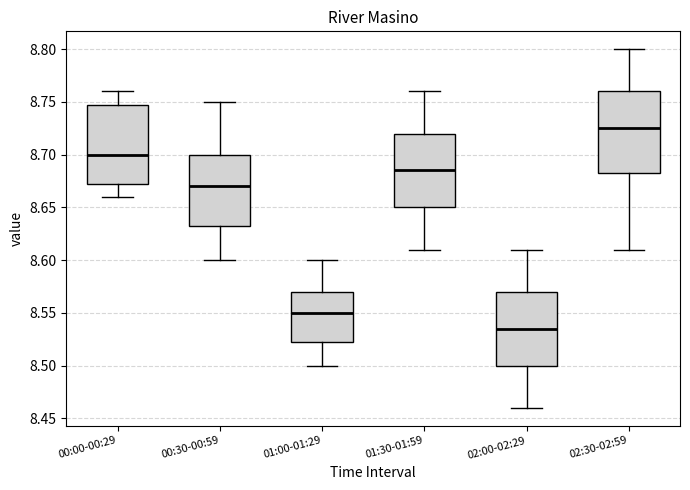

Reading left to right, transcribe this box plot: for each box, give where its median line is, the range the box spans, and where its two whiskers end, as read against the y-axis. The values are not printed on the chart, so give them approximately, as read against the axis.

00:00-00:29: median 8.700, box 8.675 to 8.750, whiskers 8.660 to 8.760
00:30-00:59: median 8.670, box 8.635 to 8.700, whiskers 8.600 to 8.750
01:00-01:29: median 8.550, box 8.525 to 8.570, whiskers 8.500 to 8.600
01:30-01:59: median 8.685, box 8.650 to 8.720, whiskers 8.610 to 8.760
02:00-02:29: median 8.535, box 8.500 to 8.570, whiskers 8.460 to 8.610
02:30-02:59: median 8.725, box 8.685 to 8.760, whiskers 8.610 to 8.800